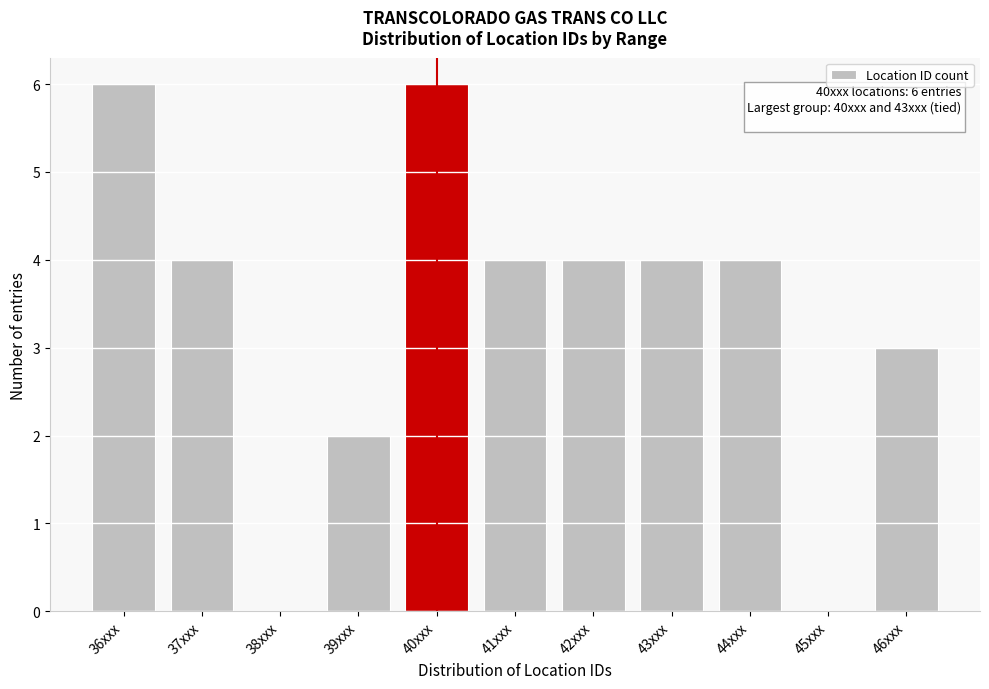

Reading right to left, extract all data points from this chart.

46xxx=3	45xxx=0	44xxx=4	43xxx=4	42xxx=4	41xxx=4	40xxx=6	39xxx=2	38xxx=0	37xxx=4	36xxx=6